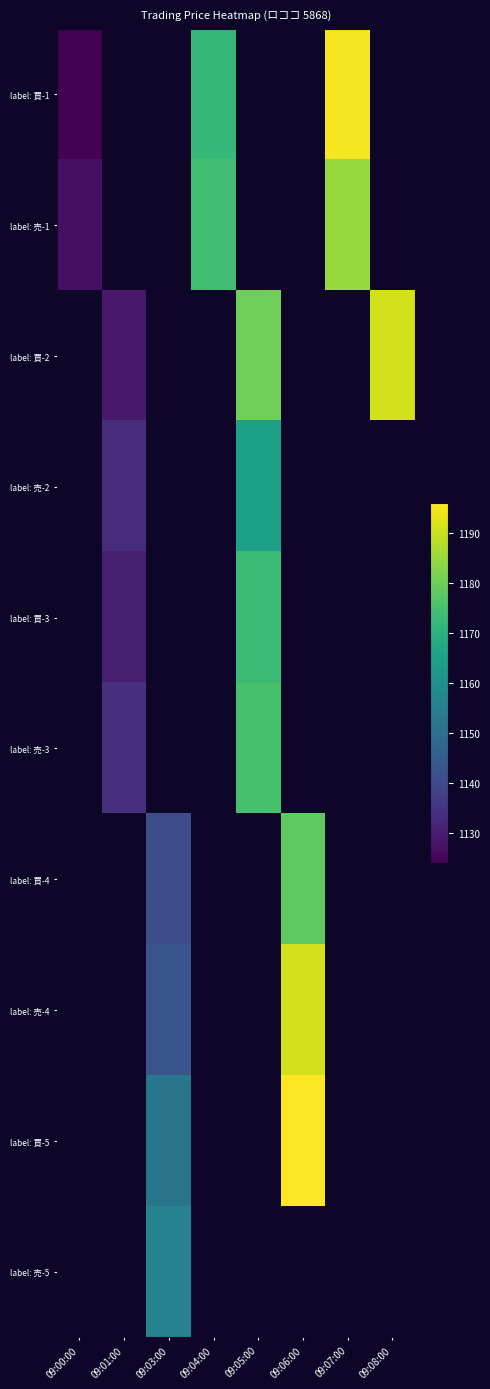

What is the smallest value displayed?

1124.0